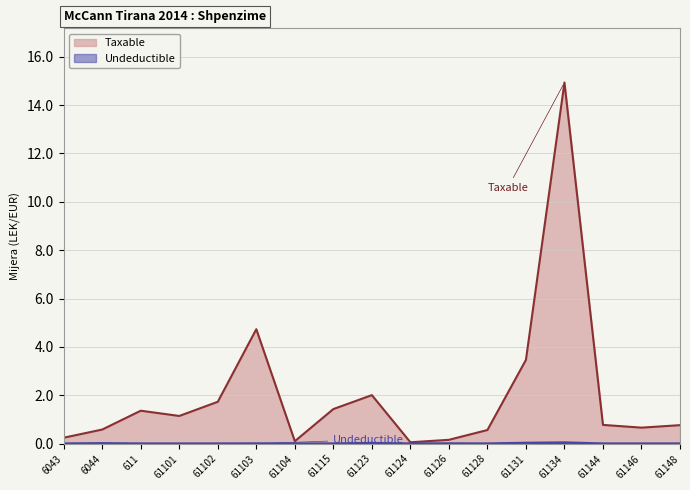

The Taxable series shows 0.6 at 6044. True or false?

True